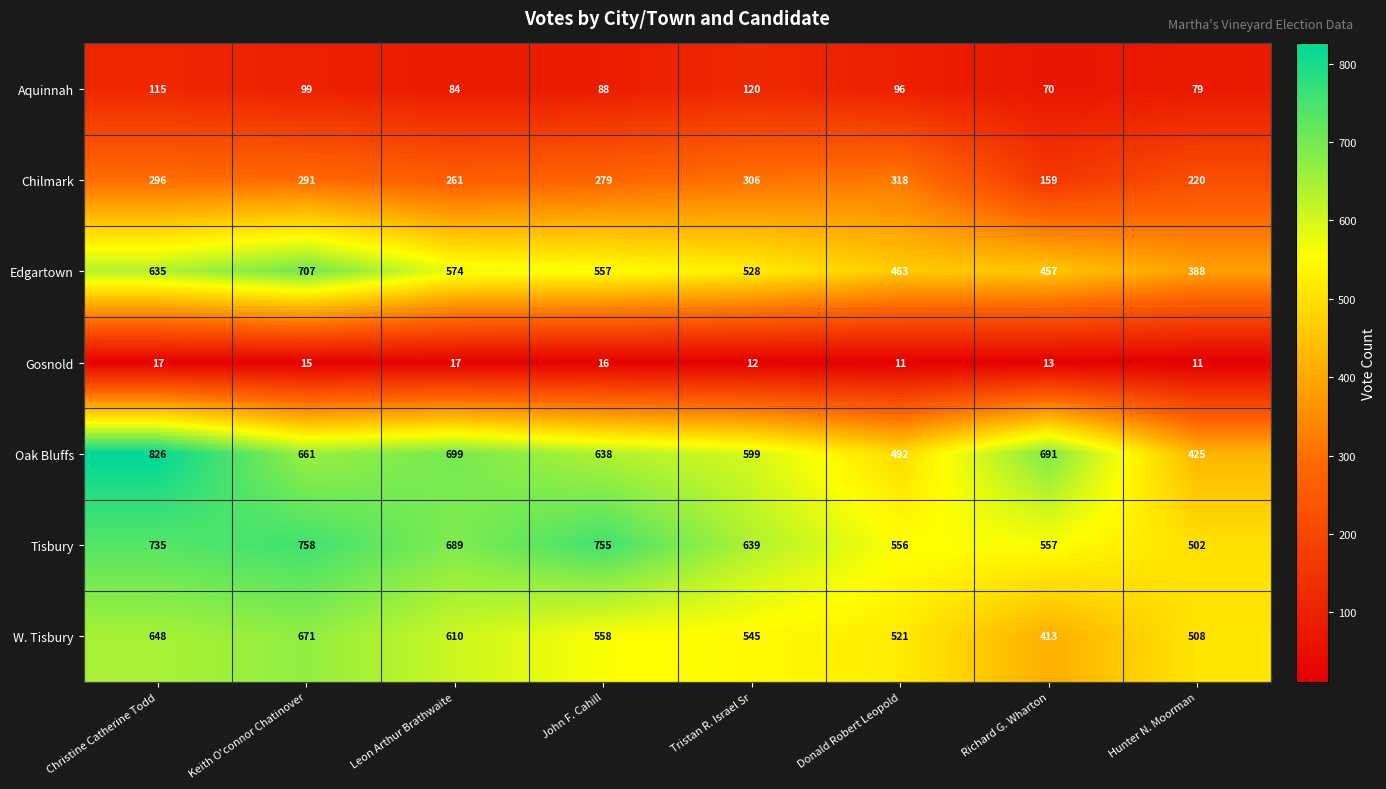

At Leon Arthur Brathwaite, list the series in order from smallest to largest.

Gosnold, Aquinnah, Chilmark, Edgartown, W. Tisbury, Tisbury, Oak Bluffs